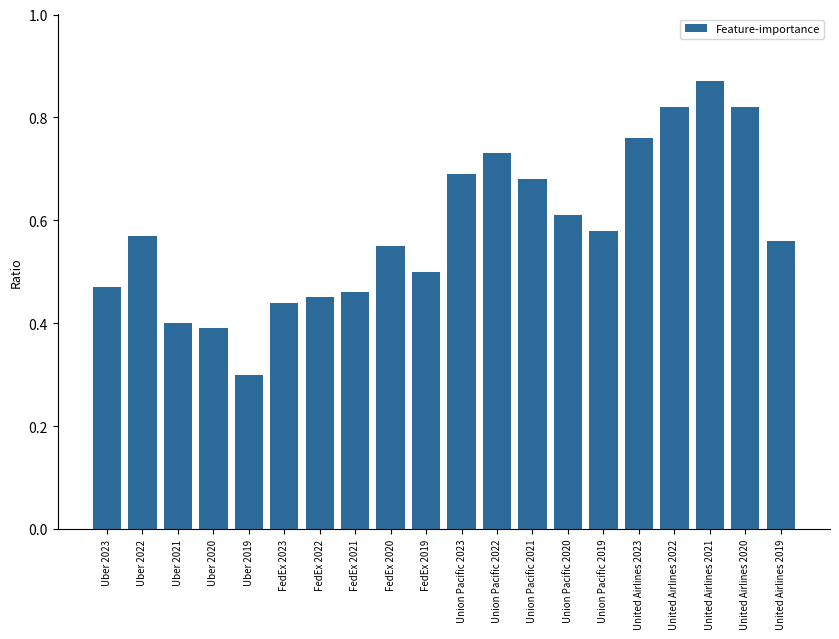

At which category does the chart reach its peak across all series?

United Airlines 2021